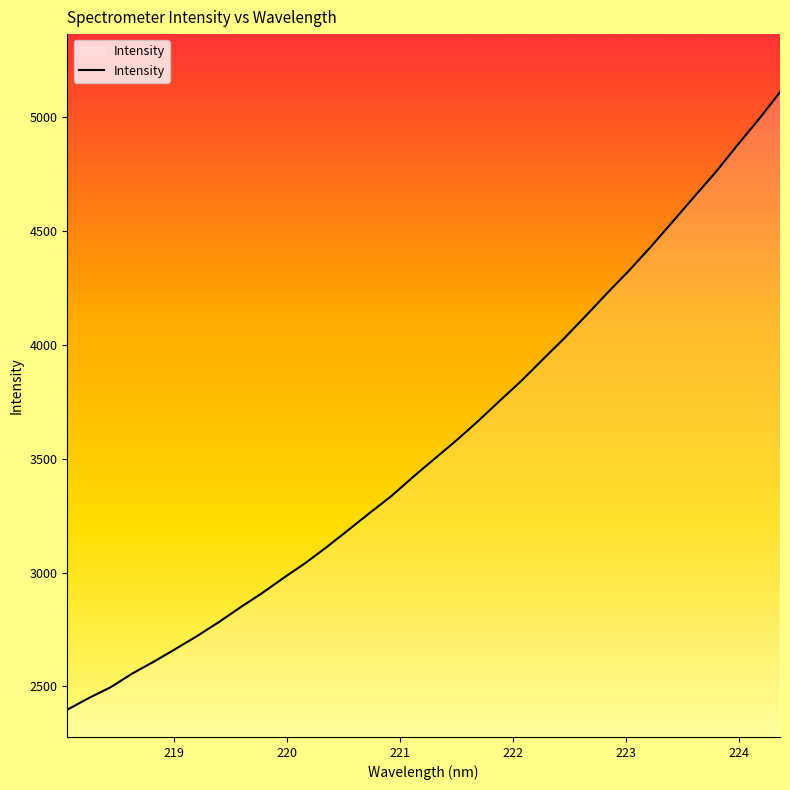

Count the number of data series in this chart.

1